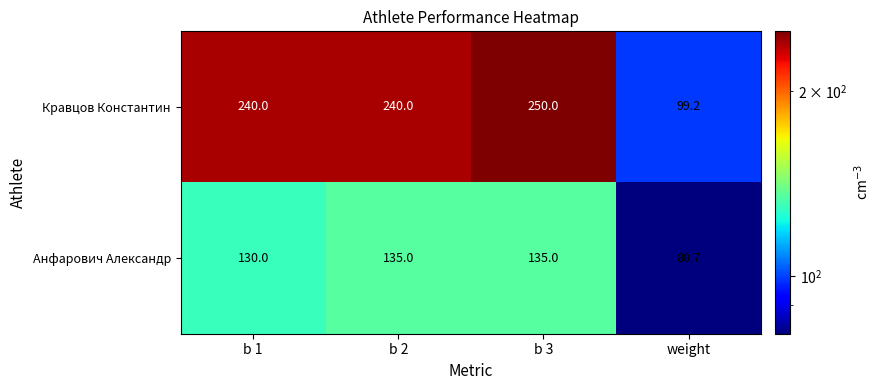

What is the difference between the Анфарович Александр values at b 2 and b 1?

5.0